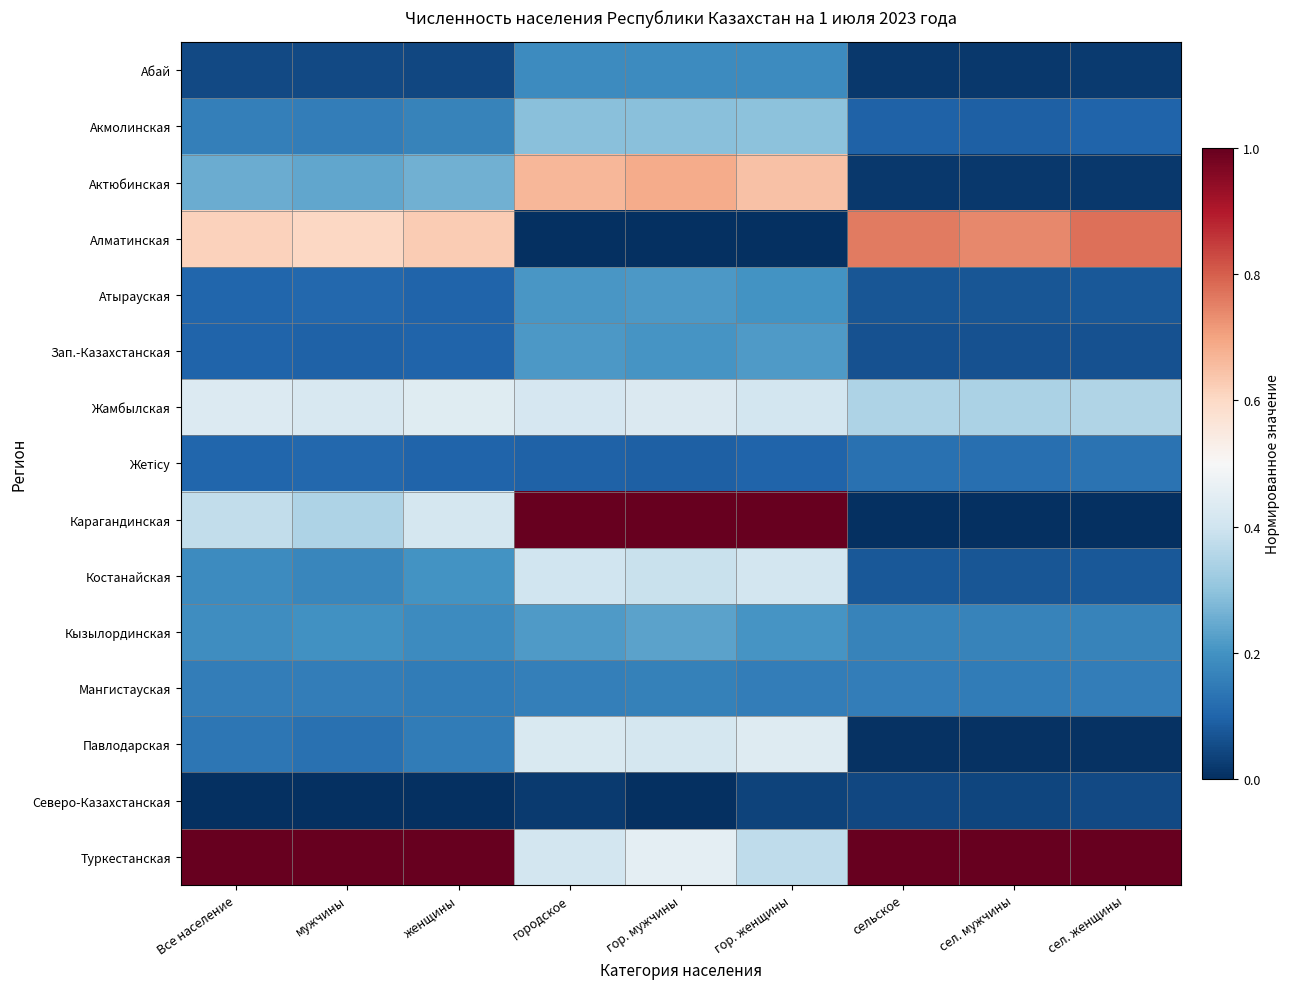

What is the difference between the highest and lowest values at сельское?

1.0